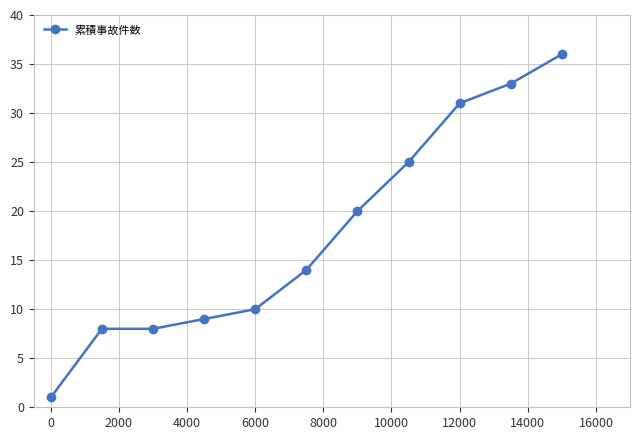

True or false: there are more than 2 points higher than both neighbors.

False